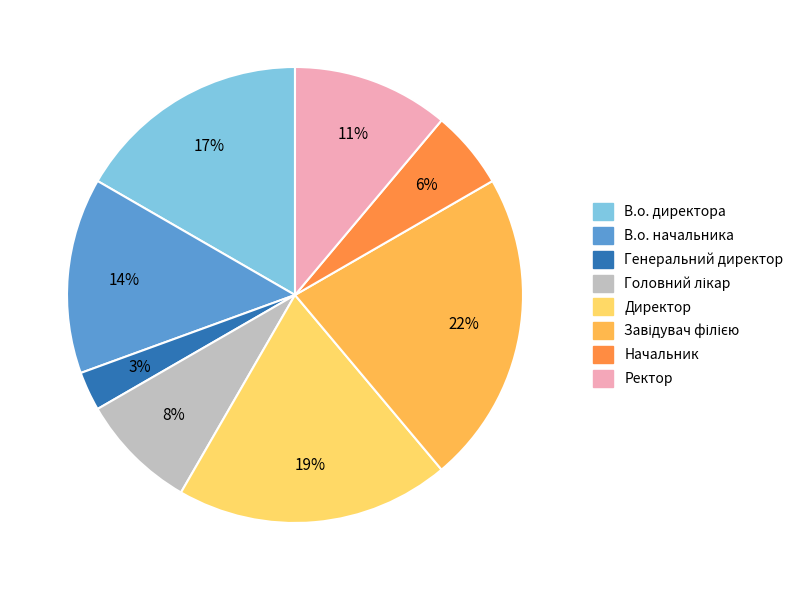

Which slice is the smallest?

Генеральний директор